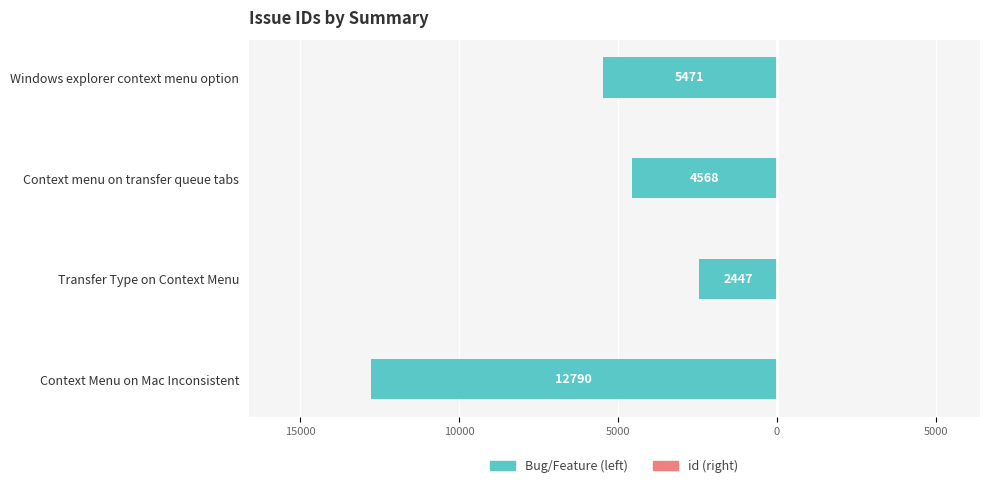

Are the bars horizontal?

Yes